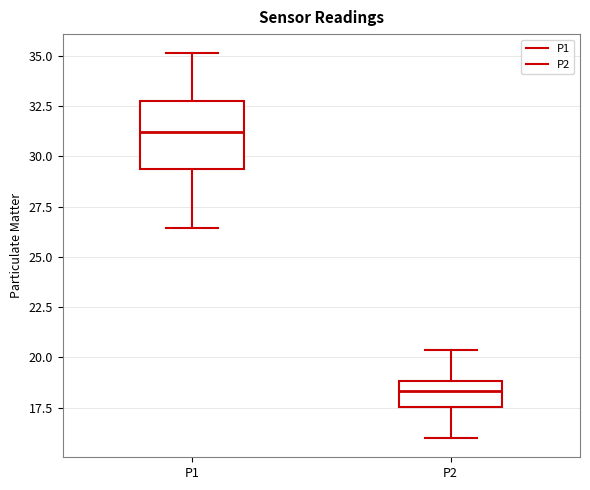

Which box has the lowest median line?

P2